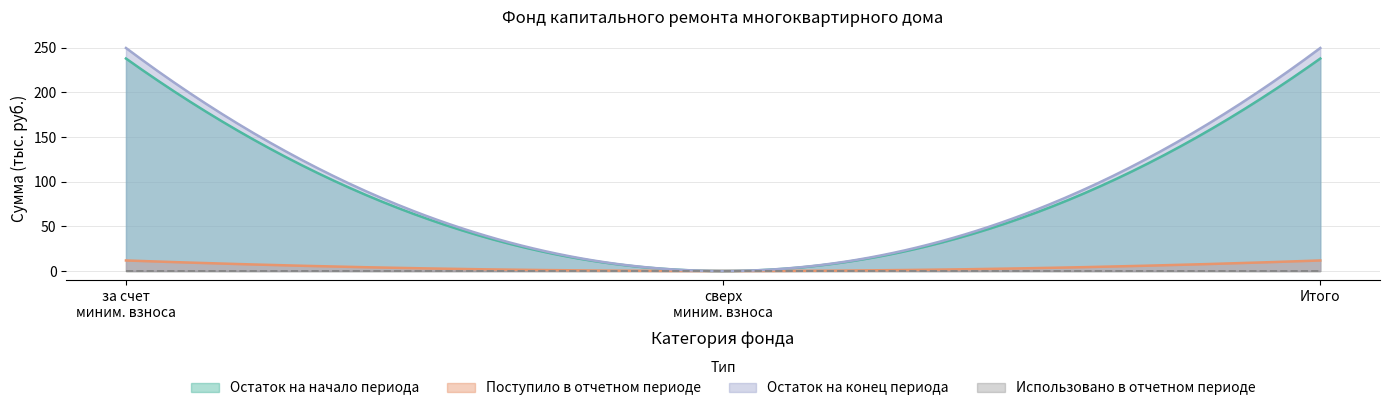

At which label is Остаток на конец closest to 124?

сверх минимального размера взноса